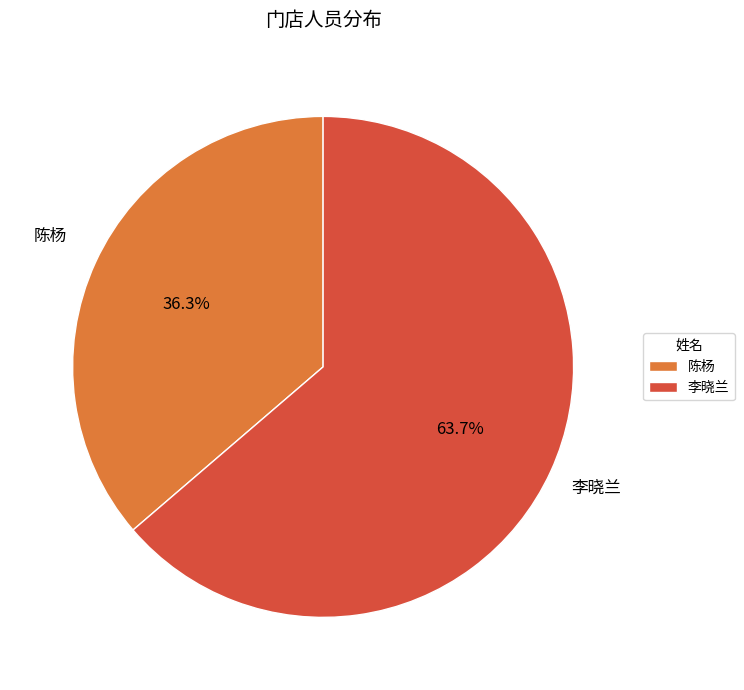

The 李晓兰 slice represents 64% of the pie. True or false?

True